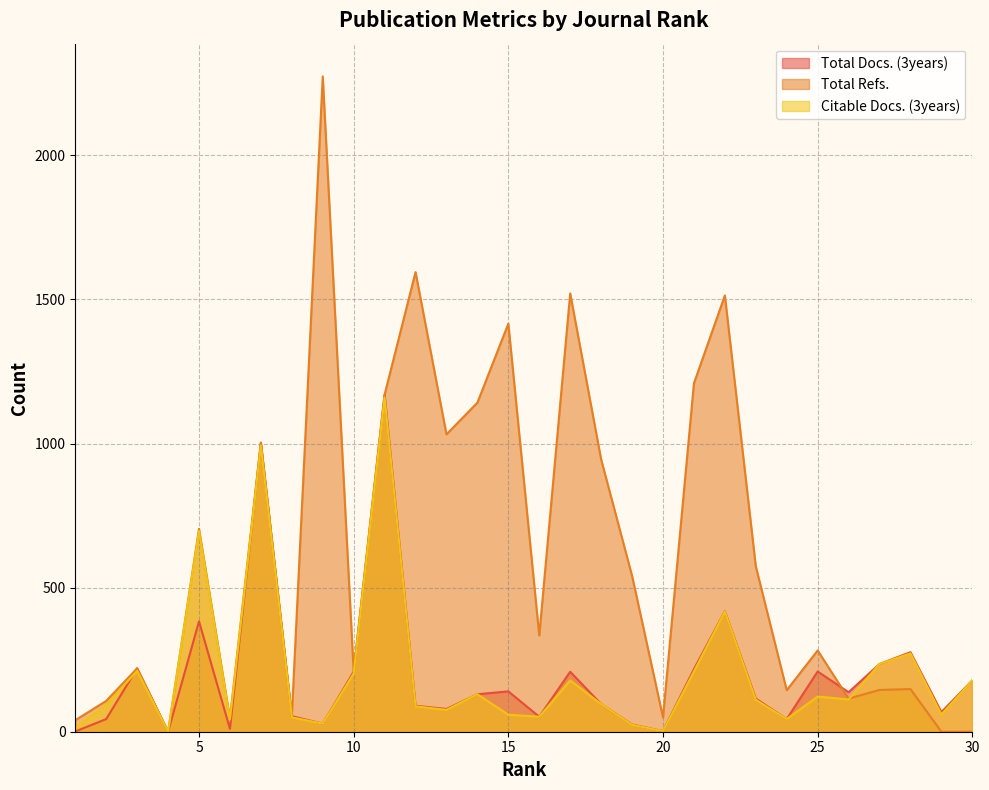

At which label is Citable Docs. (3years) closest to 580?

5